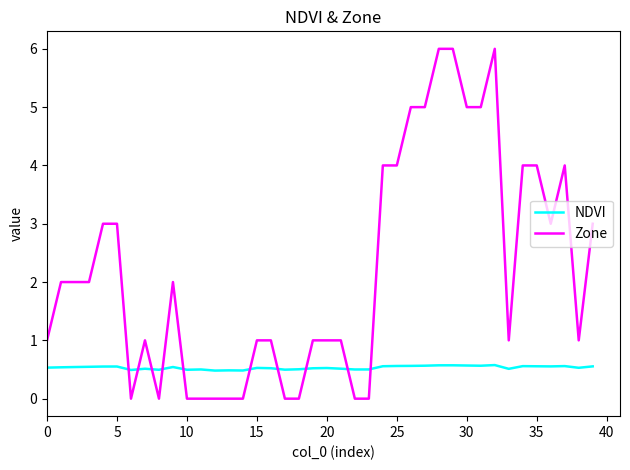

Which series has the largest range (max minus min)?

Zone